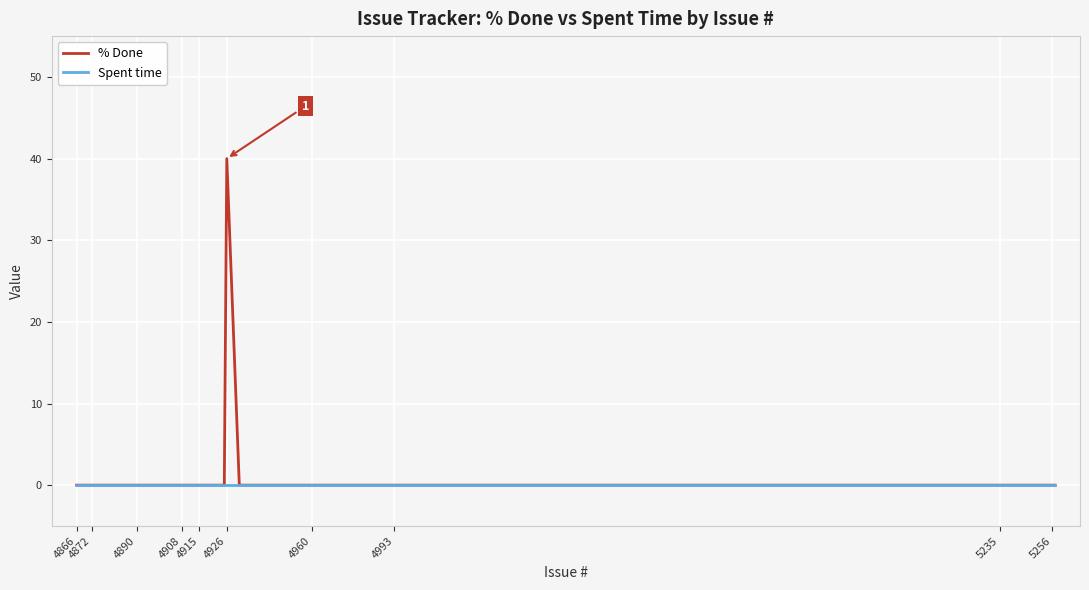

What is the maximum value shown in the chart?

40